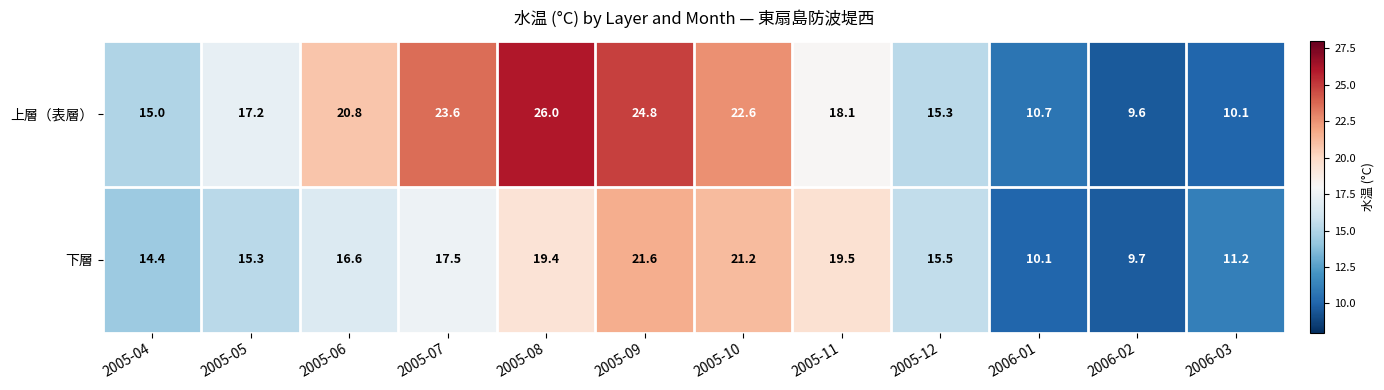

What is the difference between the 下層 values at 2005-06 and 2006-03?

5.4